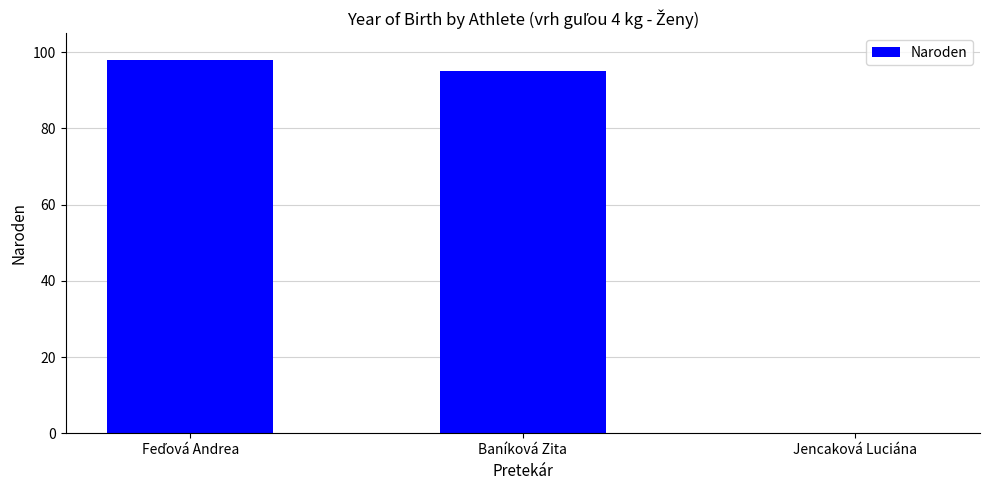

Reading left to right, transcribe all the data shown in this chart.

98	95	0